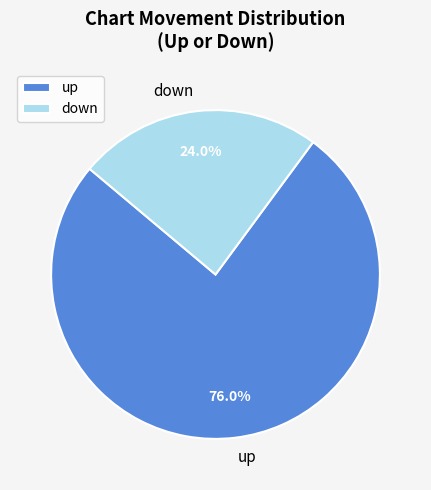

To the nearest percent, what is the difference between the down and up slice percentages?

52%